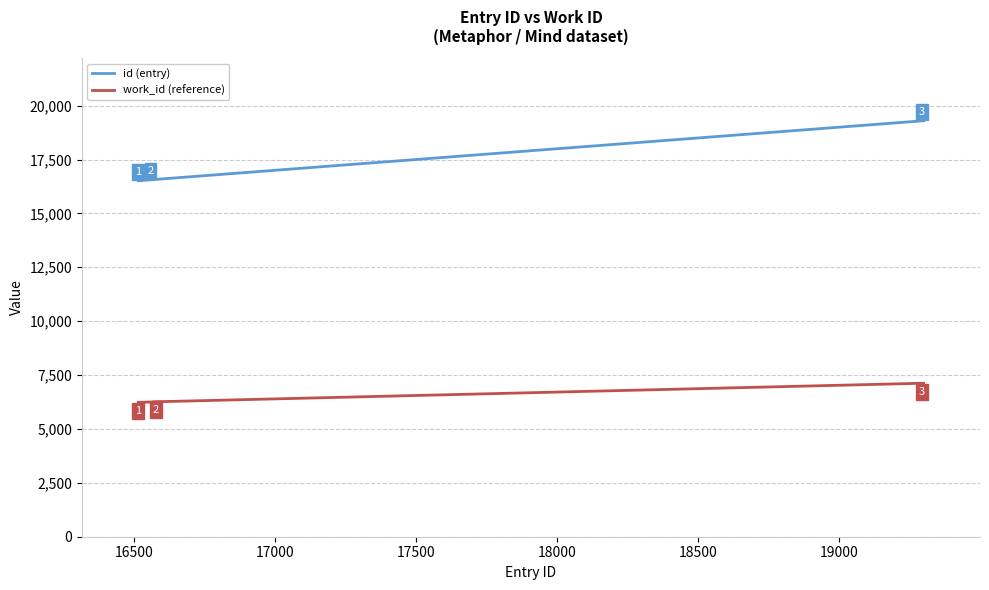

Which series has the largest range (max minus min)?

id (entry)